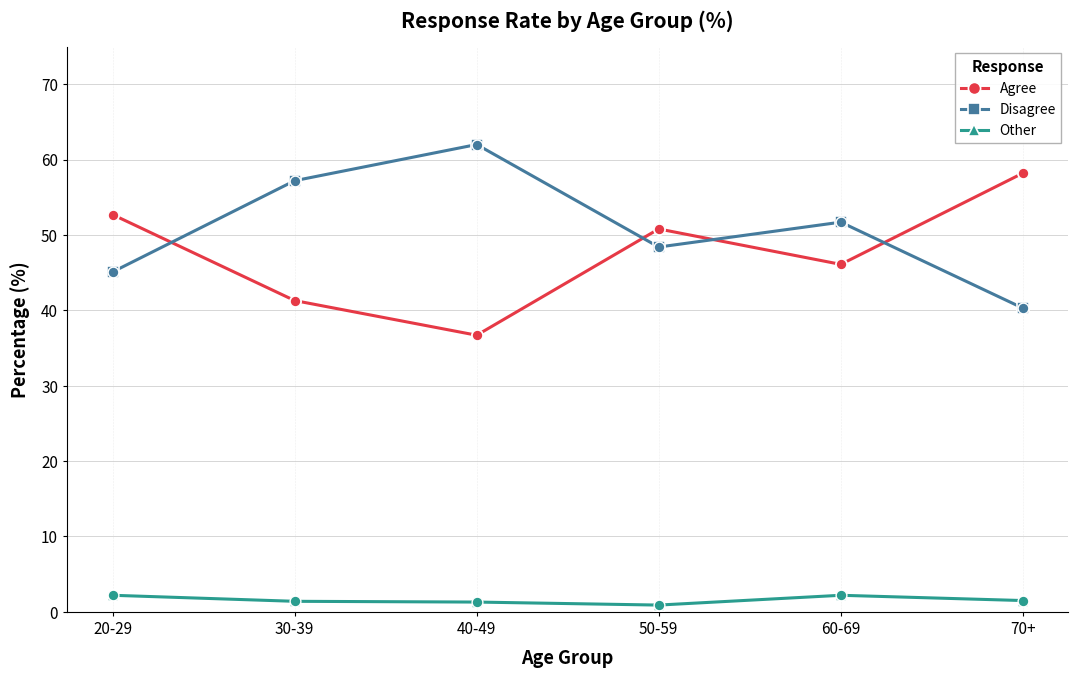

What is the average value of the Agree series?

47.6